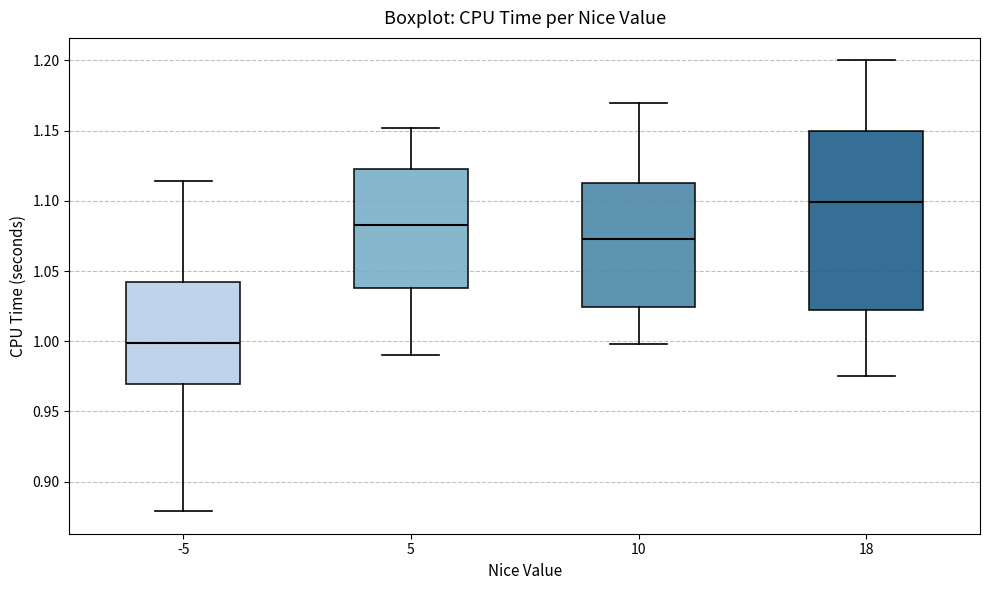

Reading left to right, read every box against the y-axis: the position of its median line, the range the box covers, and the ends of its whiskers. The values are not printed on the chart, so give them approximately, as read against the axis.

-5: median 1.000, box 0.970 to 1.045, whiskers 0.880 to 1.115
5: median 1.085, box 1.040 to 1.125, whiskers 0.990 to 1.150
10: median 1.075, box 1.025 to 1.115, whiskers 1.000 to 1.170
18: median 1.100, box 1.025 to 1.150, whiskers 0.975 to 1.200